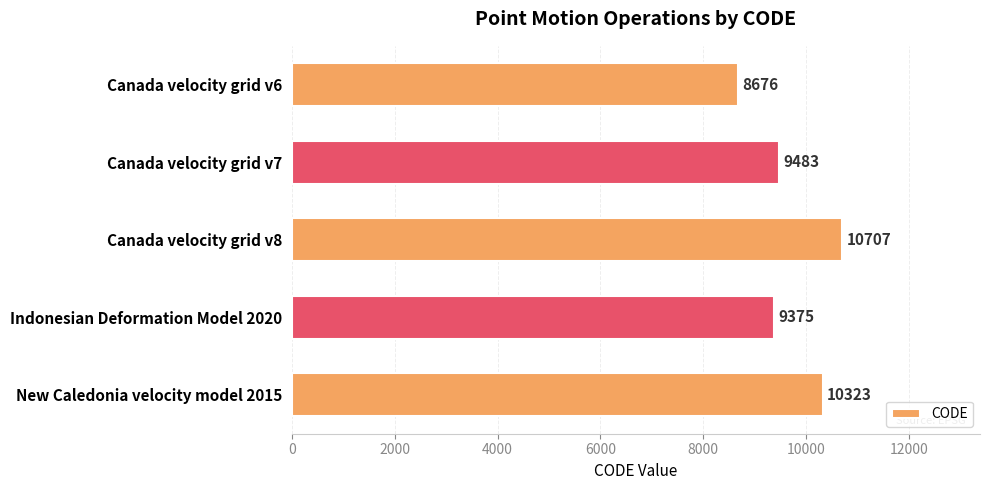

Between Indonesian Deformation Model 2020 and New Caledonia velocity model 2015, which is larger?

New Caledonia velocity model 2015